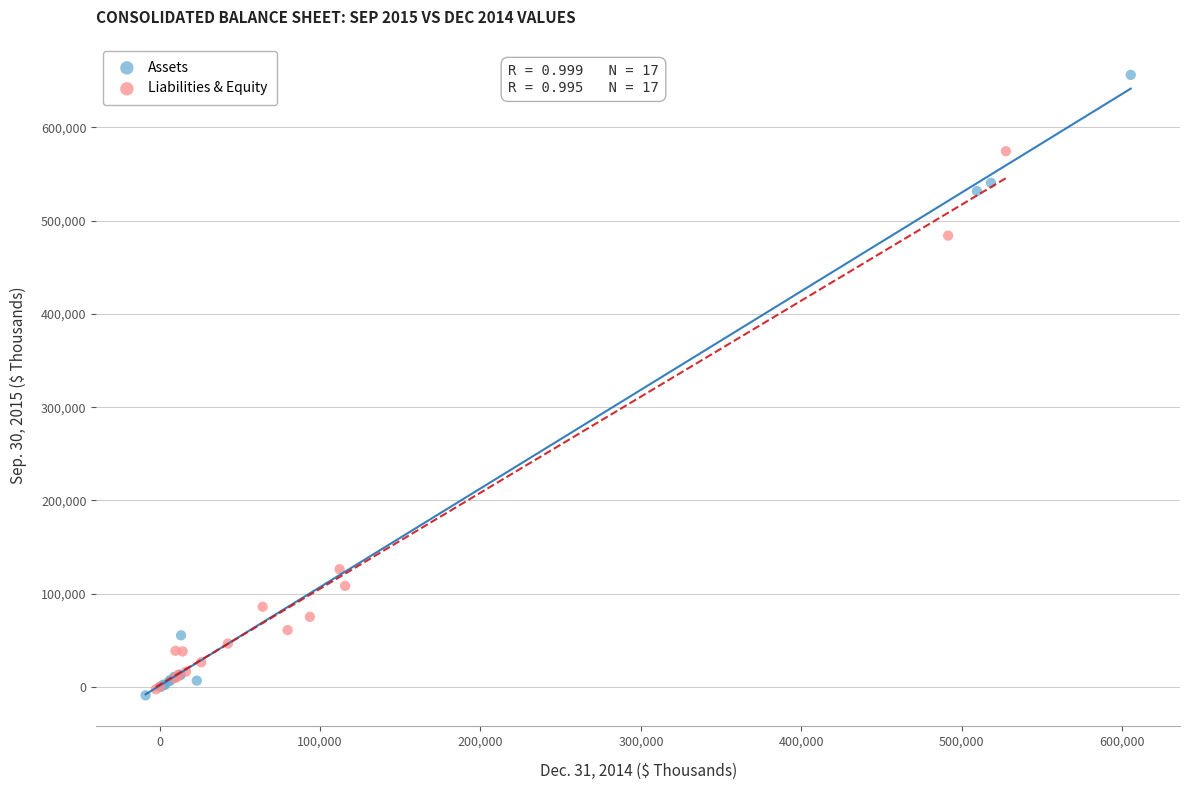

Which series has the largest Y range (max minus min)?

Assets